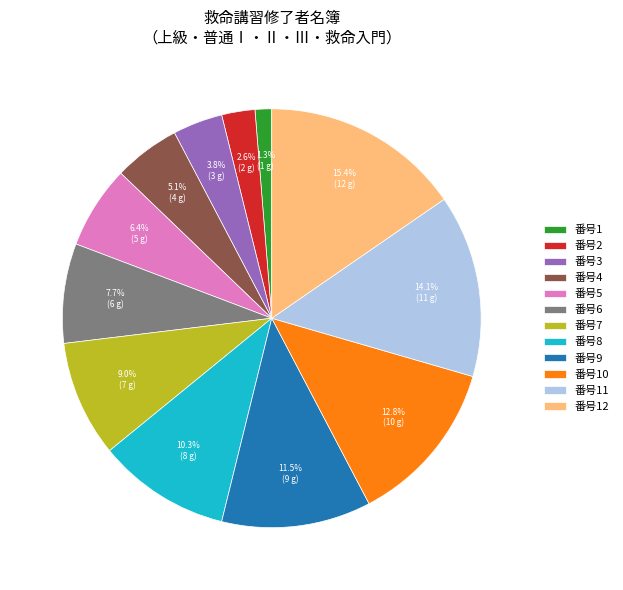

Rank the categories by value from highest to lowest.

番号12, 番号11, 番号10, 番号9, 番号8, 番号7, 番号6, 番号5, 番号4, 番号3, 番号2, 番号1